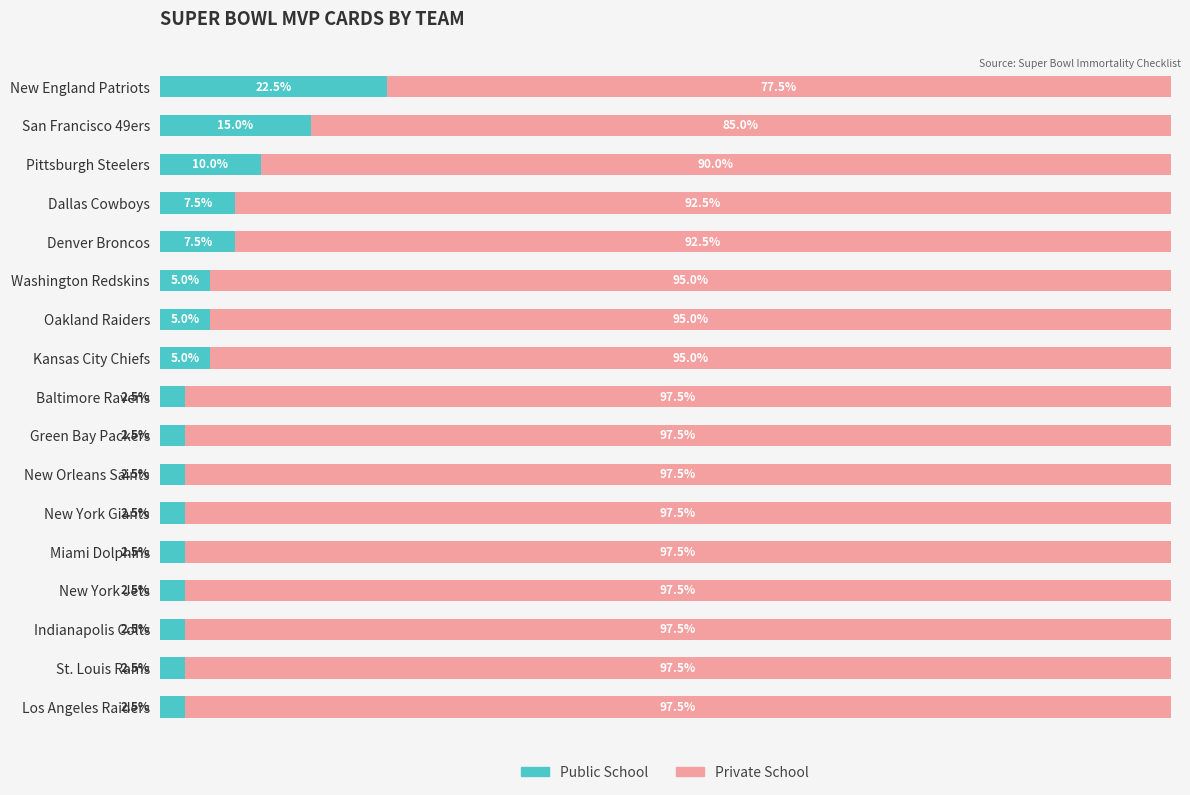

What is the sum of all Private School values?

1600.0